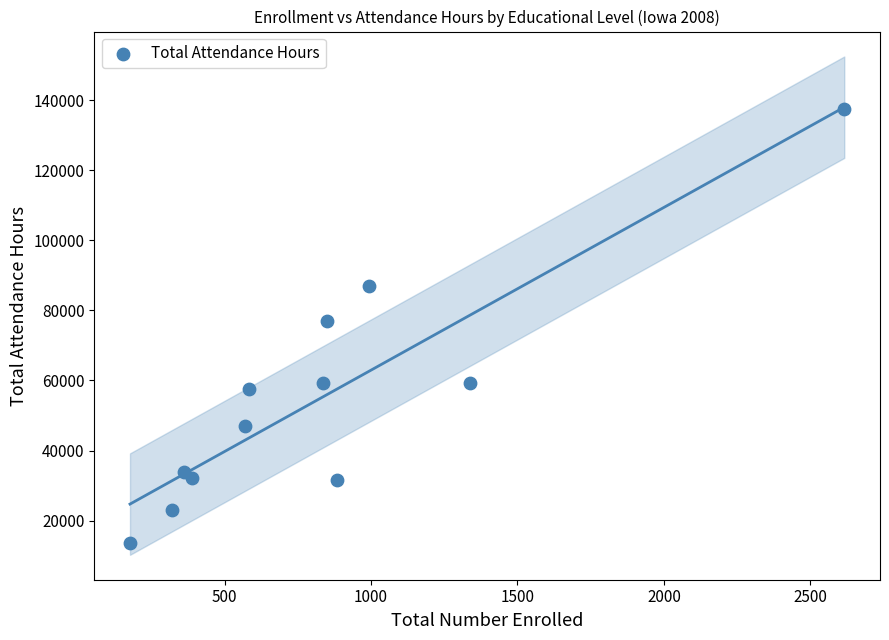

What is the range of Y values (max minus min)?

123881